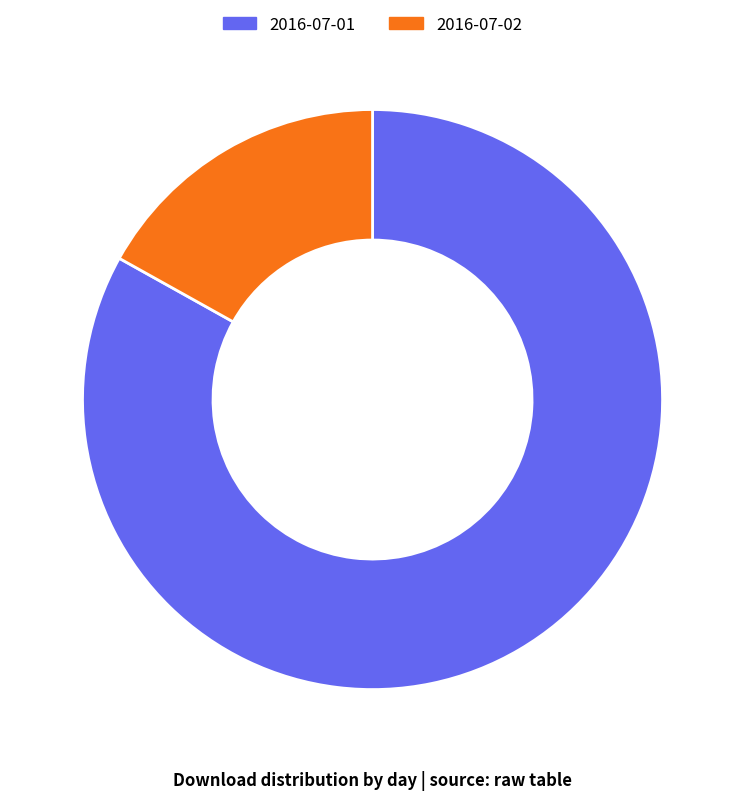

Is the sum of 2016-07-01 and 2016-07-02 greater than half?

Yes